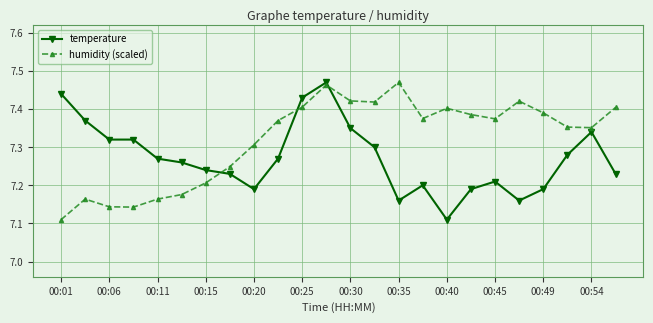

True or false: temperature has more than 2 points higher than both neighbors.

True